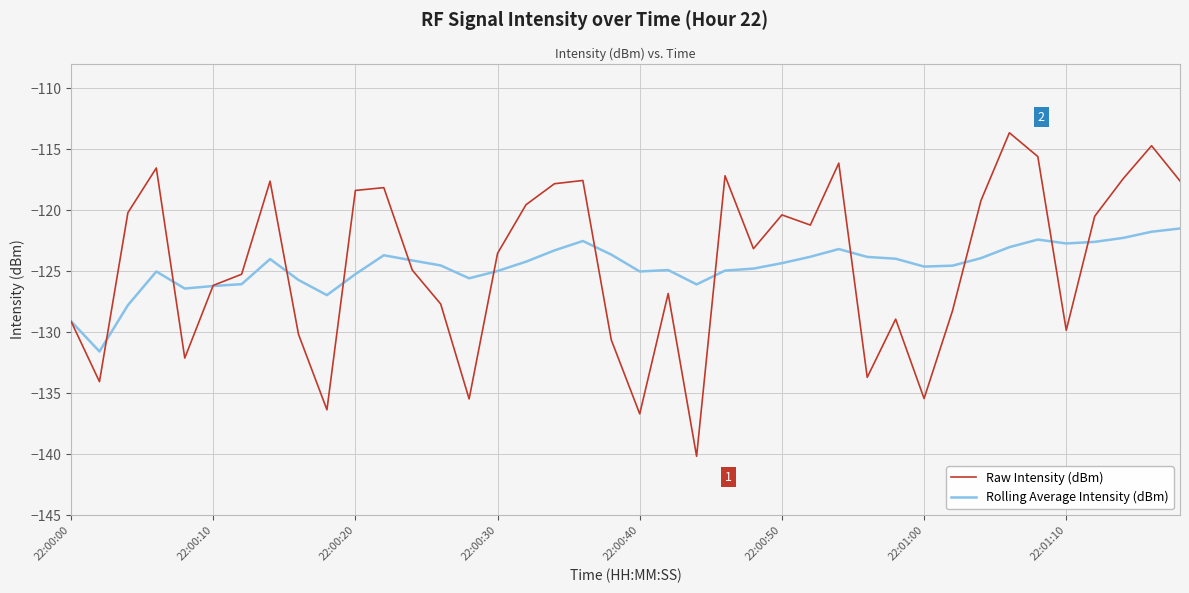

List the series in order of their peak value, lowest first.

Rolling Average Intensity (dBm), Raw Intensity (dBm)